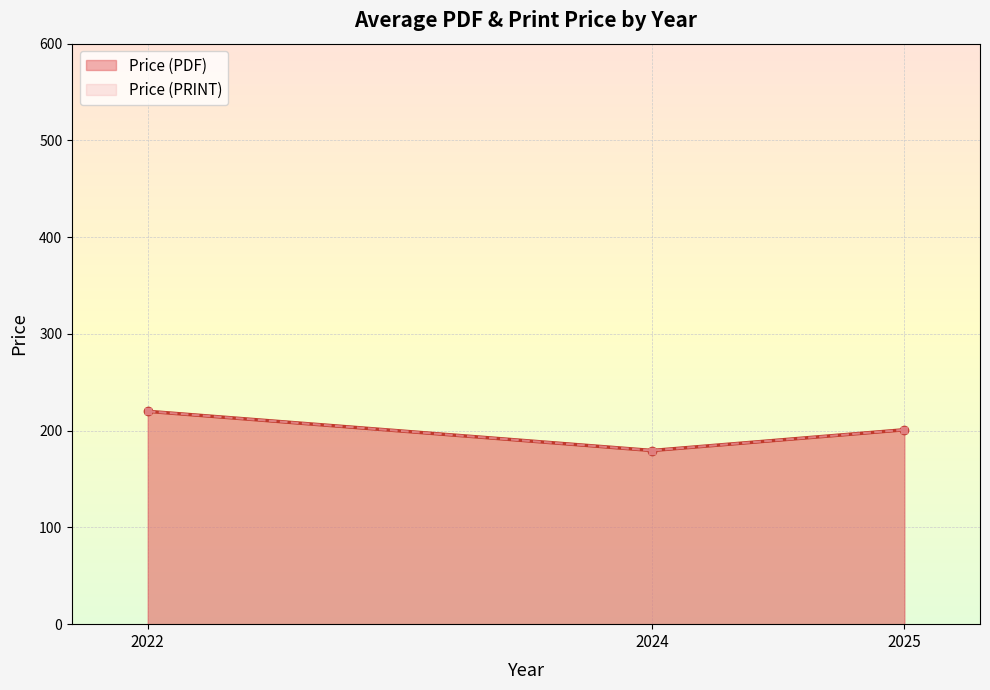

Which series has the largest total across all categories?

Price (PDF)